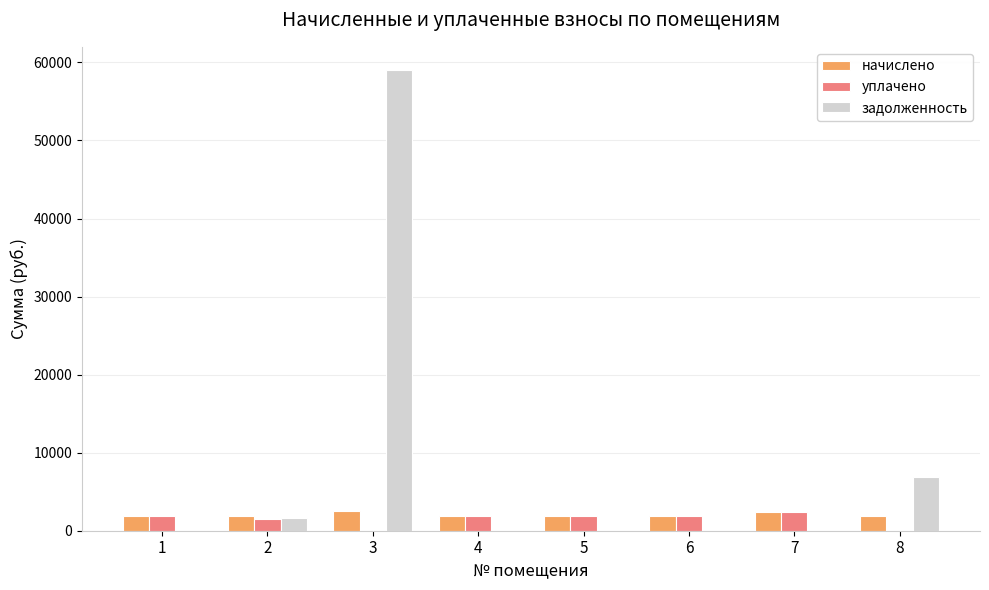

Between 1 and 8, which series saw the biggest shift?

задолженность